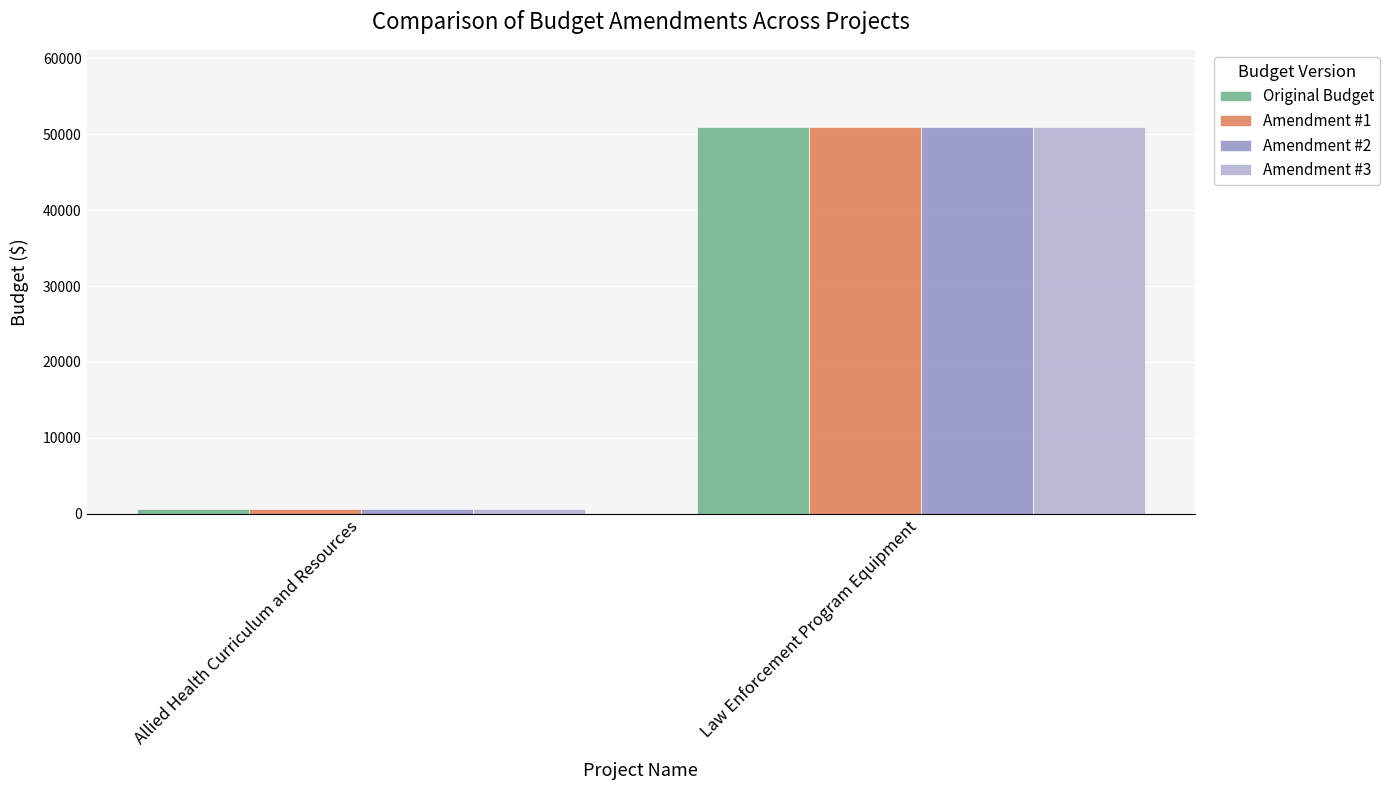

What is the label of the 2nd bar from the left?

Law Enforcement Program Equipment